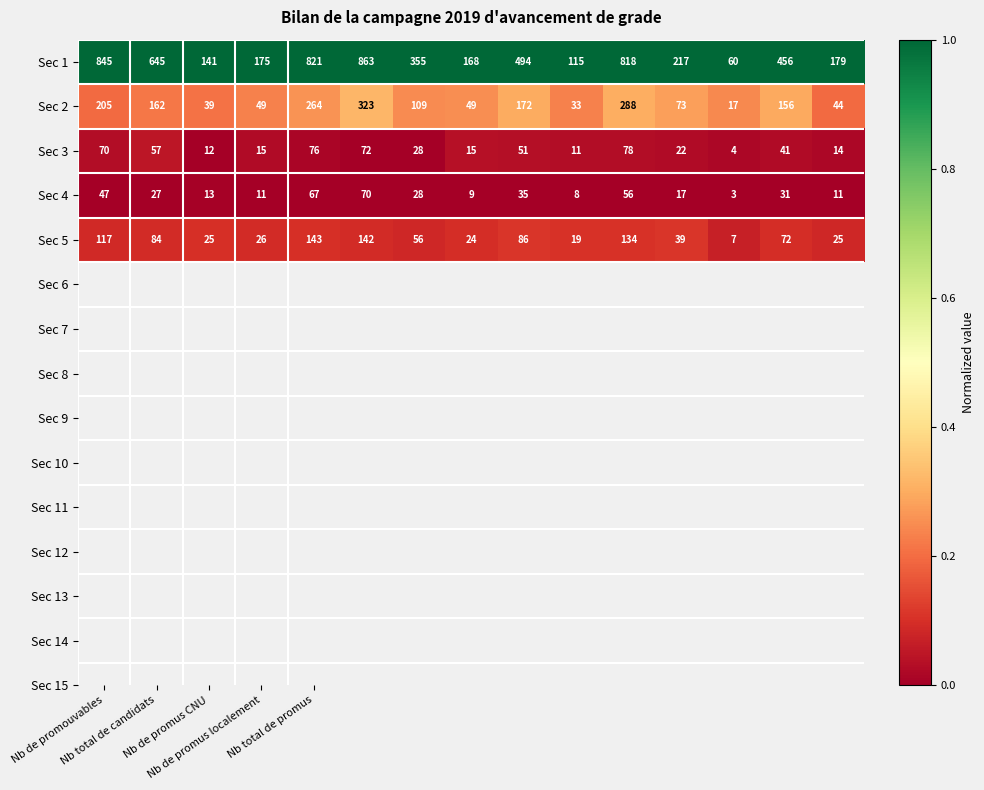

Which series has the widest spread of values?

Sec 1